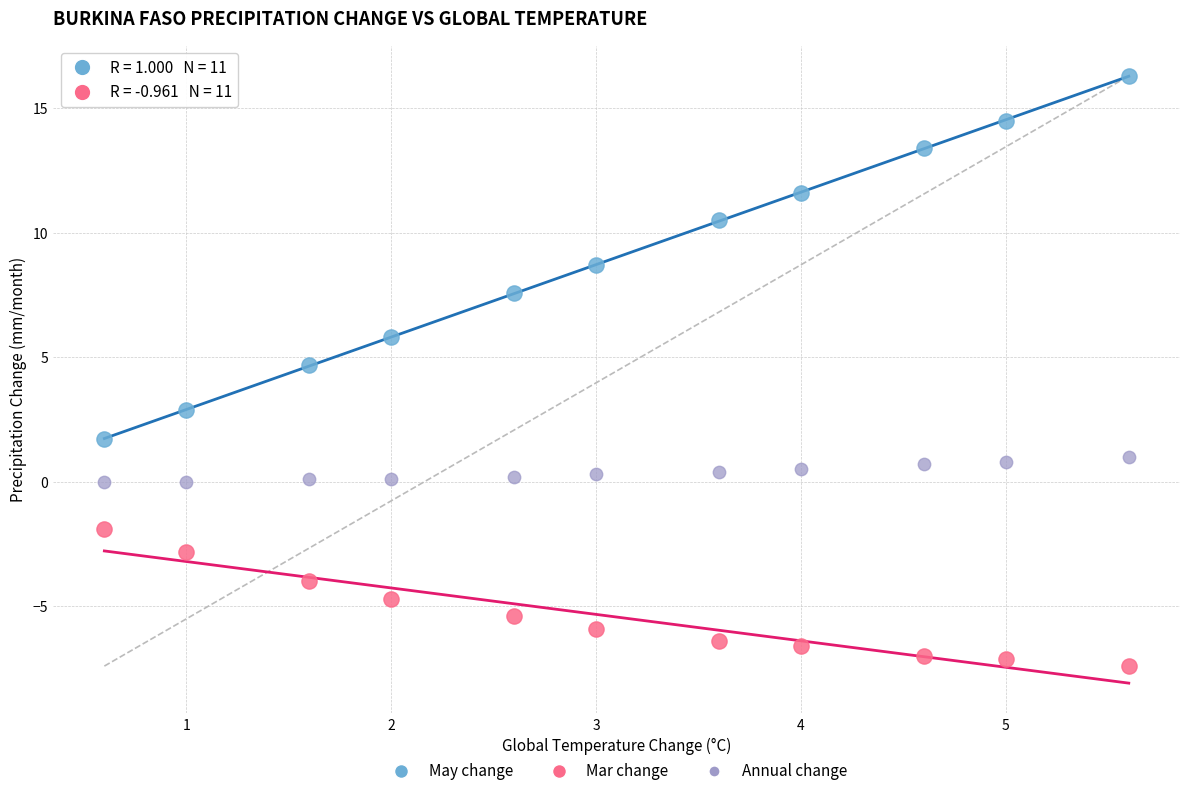

Across all data points, what is the range of X values (max minus min)?

5.0